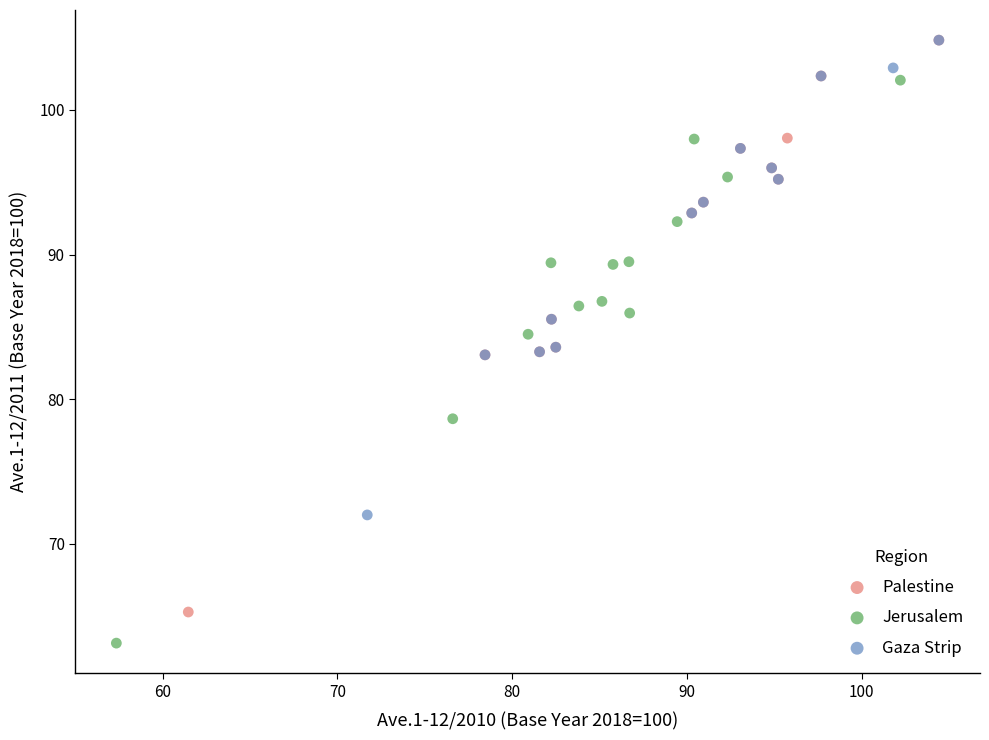

Which series has the widest spread of Y values?

Palestine